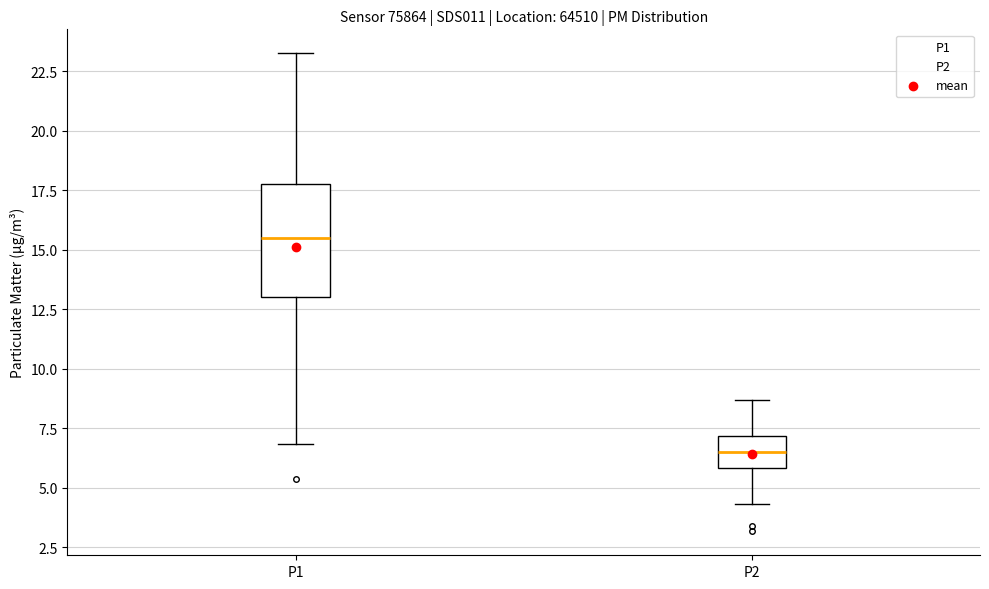

Where is the lower edge of the box for P2 on the y-axis? The values are not printed on the chart, so give them approximately, as read against the axis.

6.0